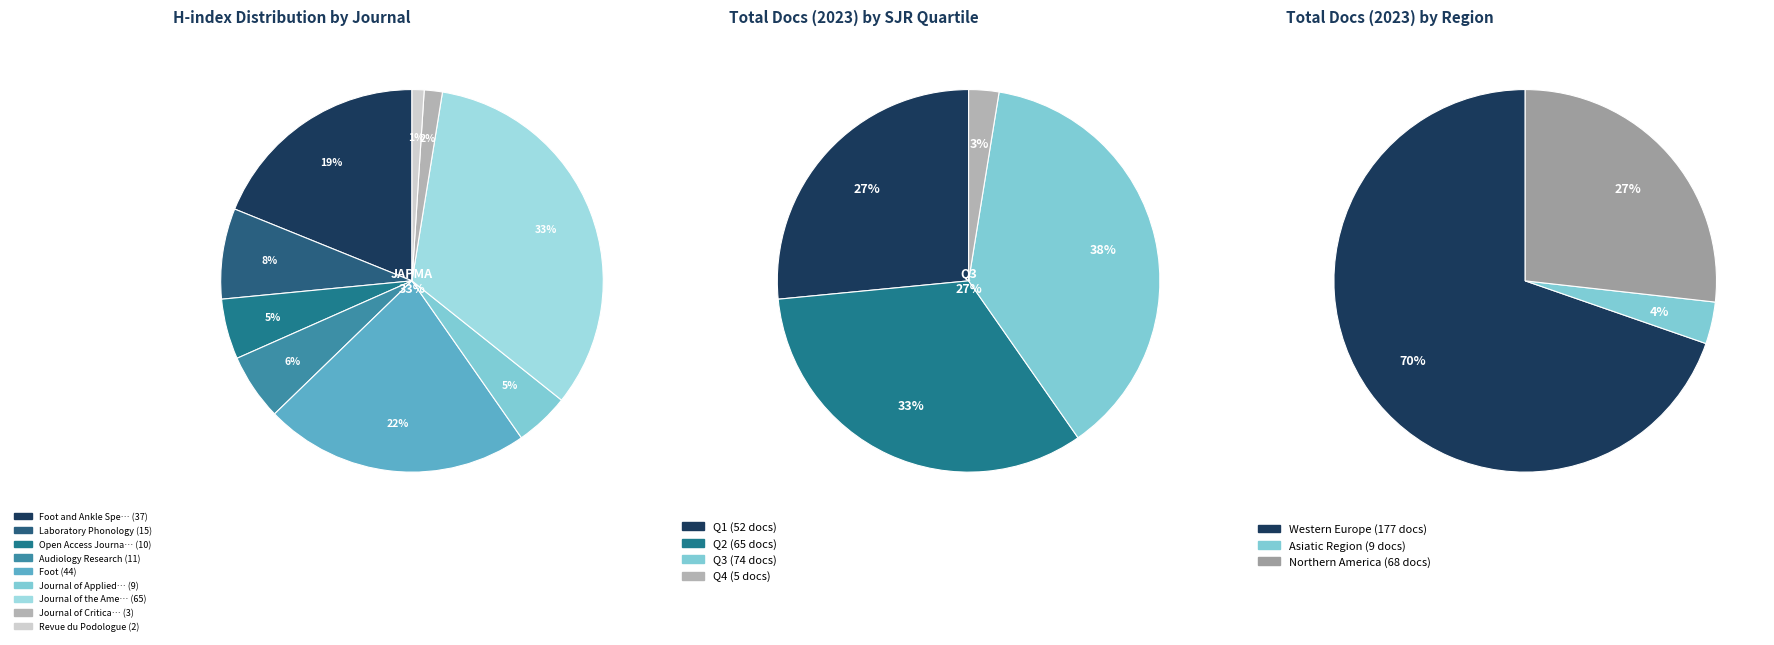

True or false: Journal of the American Podiatric Medical Association accounts for 33% of the total.

True